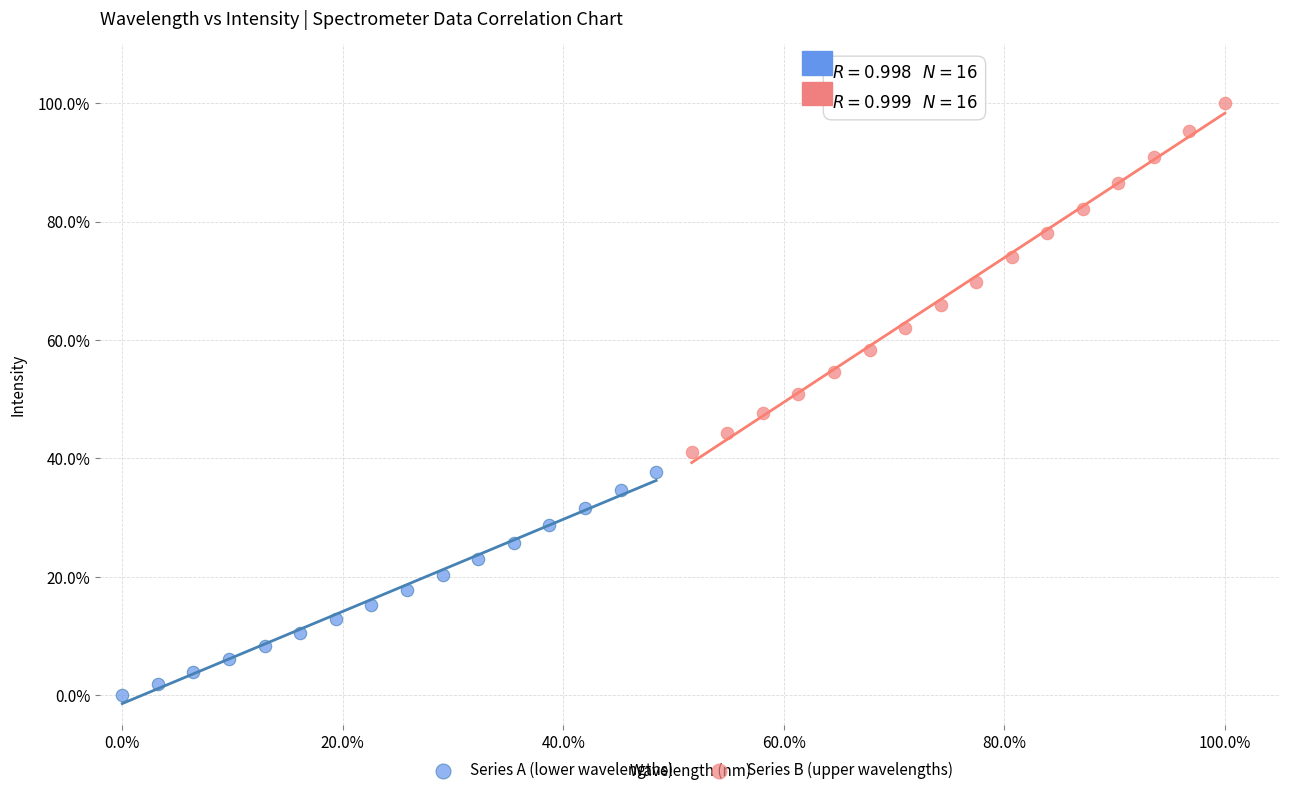

What are all the series names shown in the legend?

Series A (lower wavelengths), Series B (upper wavelengths)